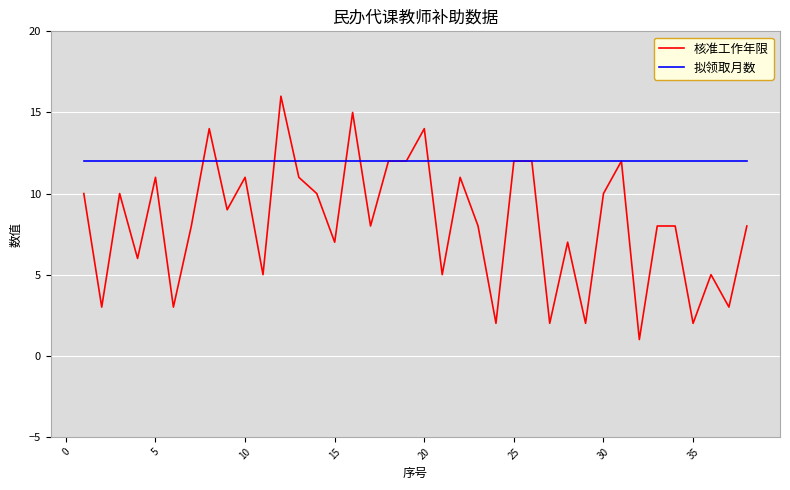

Rank the series by their average value, from lowest to highest.

核准工作年限, 拟领取月数